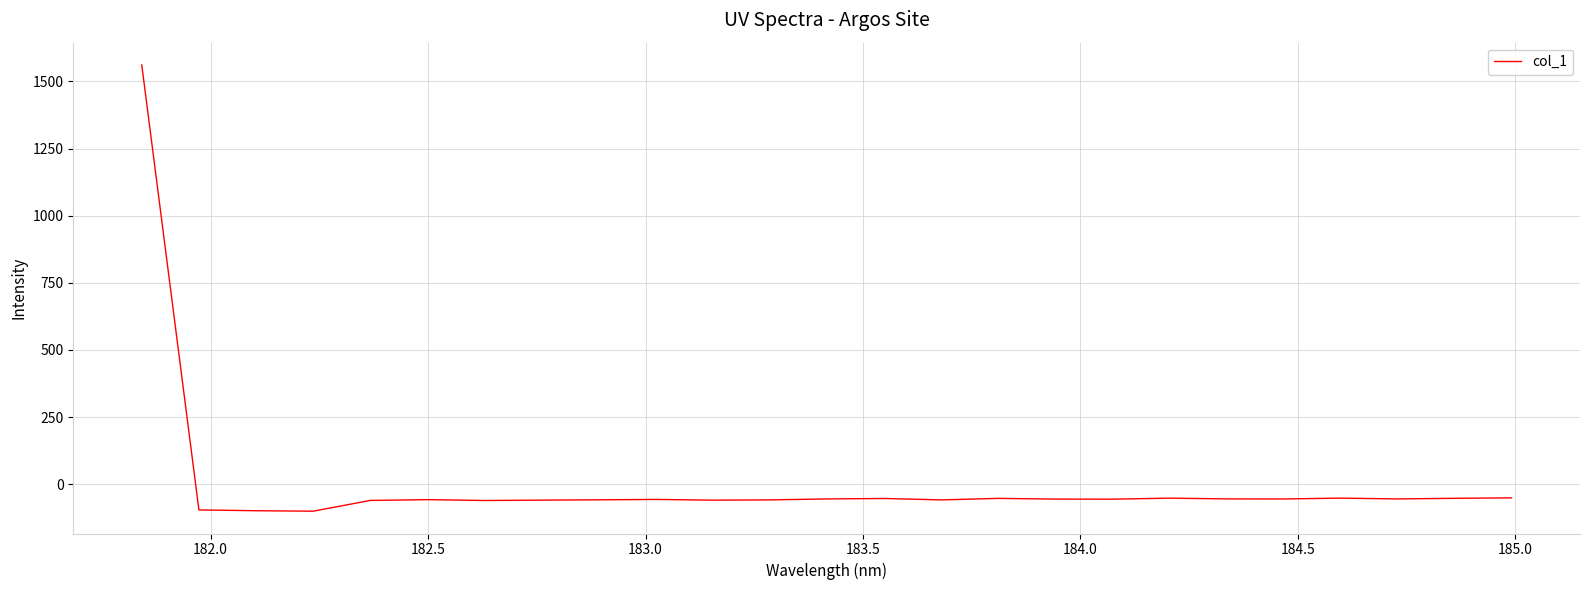

What is the difference between the maximum and minimum values?

1661.5